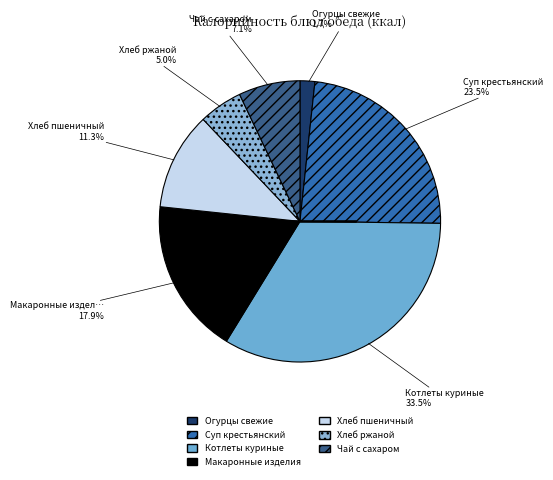

Between Огурцы свежие and Котлеты куриные, which is larger?

Котлеты куриные